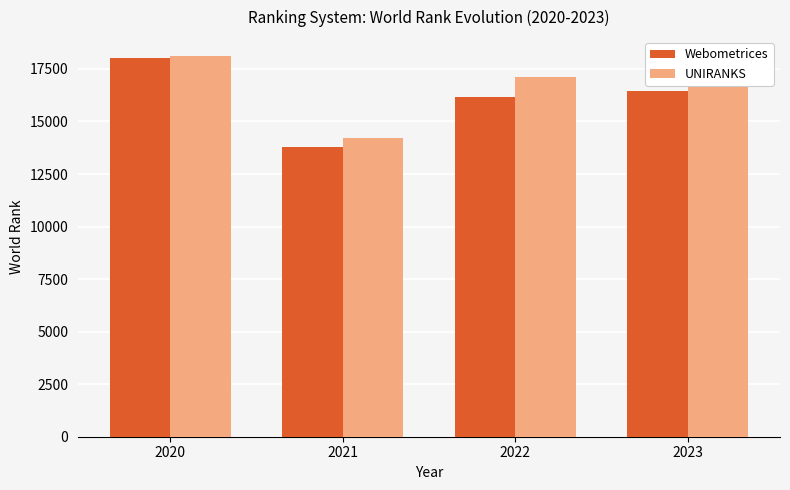

Does the chart contain any negative values?

No